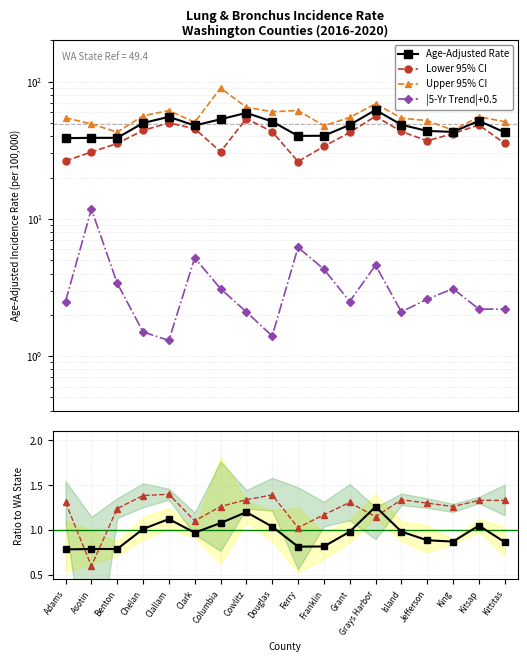

What is the smallest value displayed?

0.6